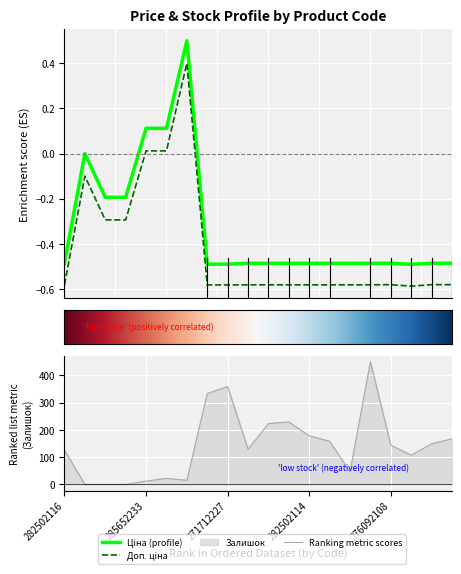

At which category is the sum across all series the highest?

282502111